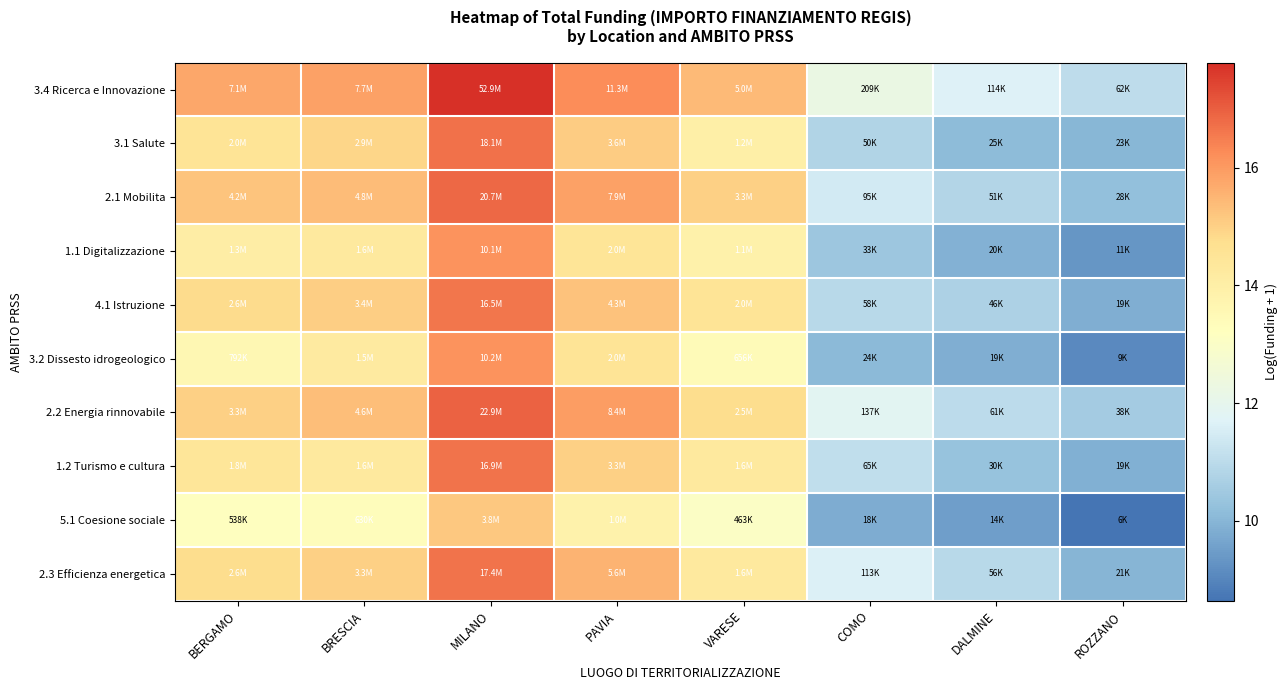

Which category has the lowest value across all series?

ROZZANO